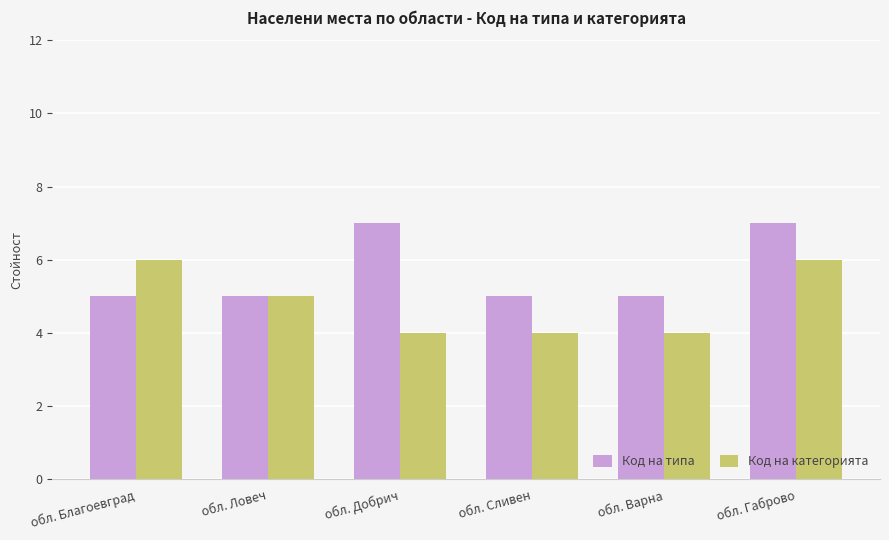

What position from the right is обл. Ловеч?

5